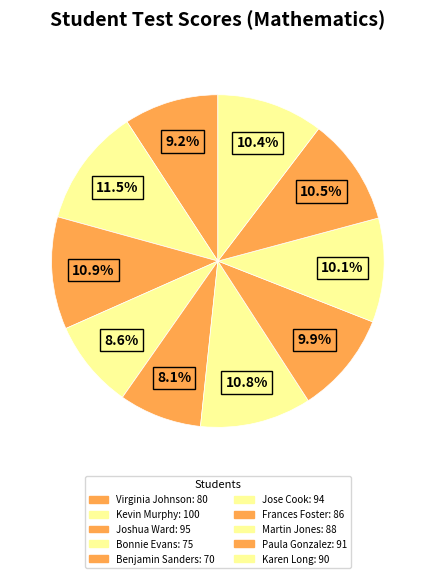

Does any single category account for the majority?

No